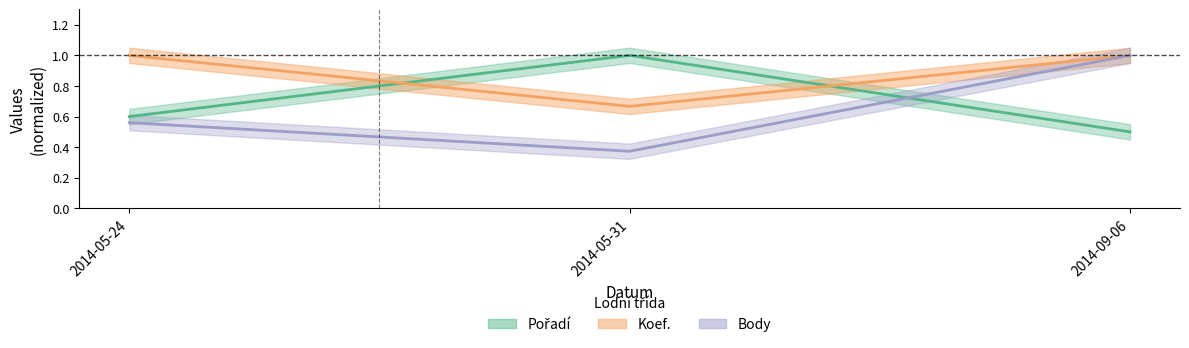

How many lines are shown in the chart?

3